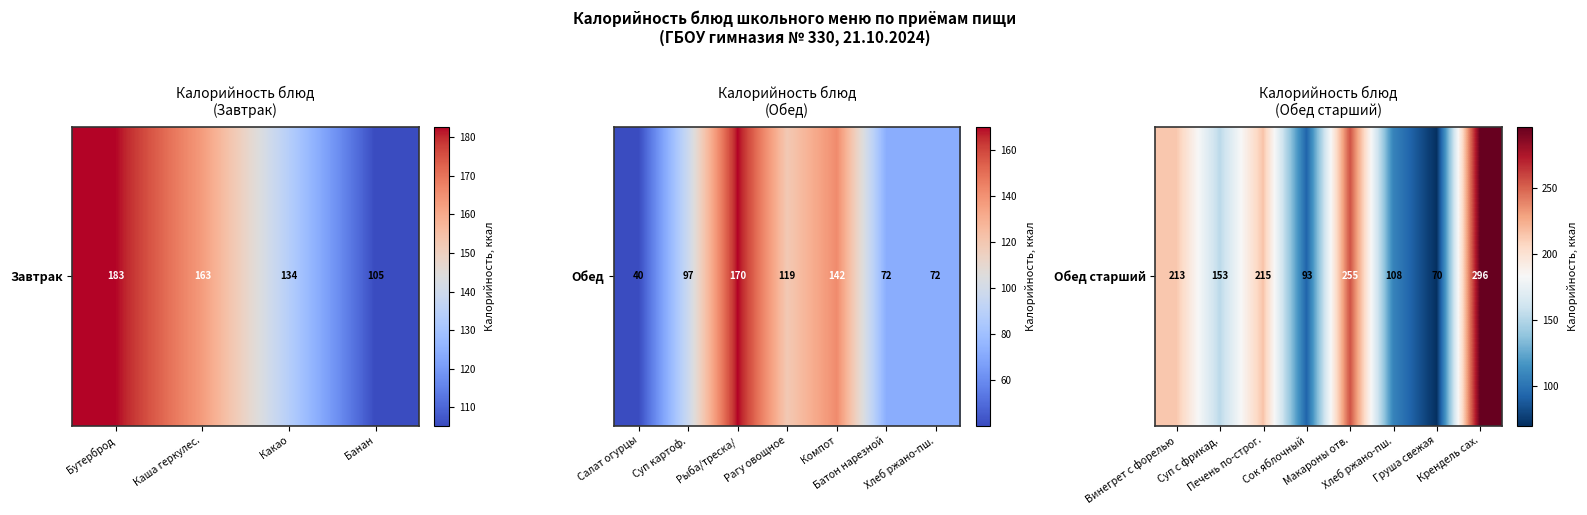

True or false: the data shows 30.2 at Хлеб ржано-пш..

False